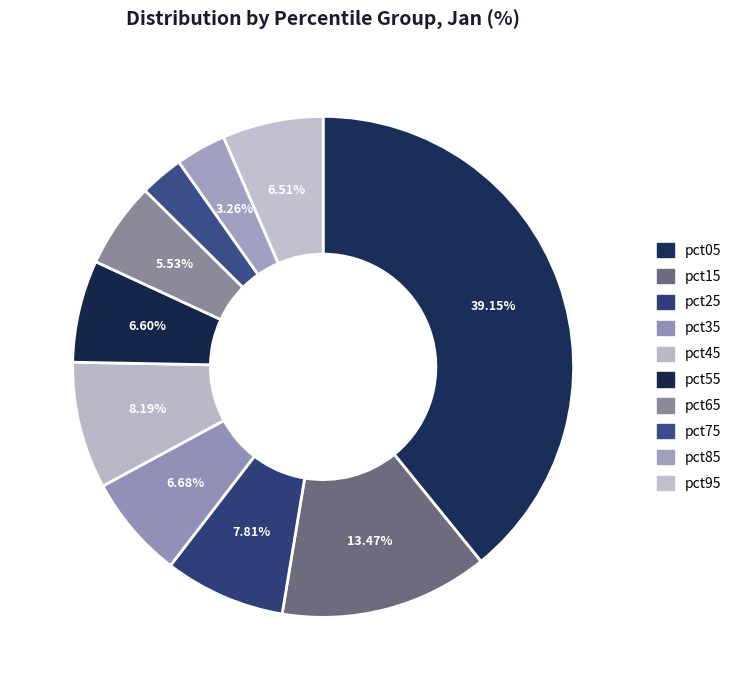

To the nearest percent, what is the average slice percentage?

10%